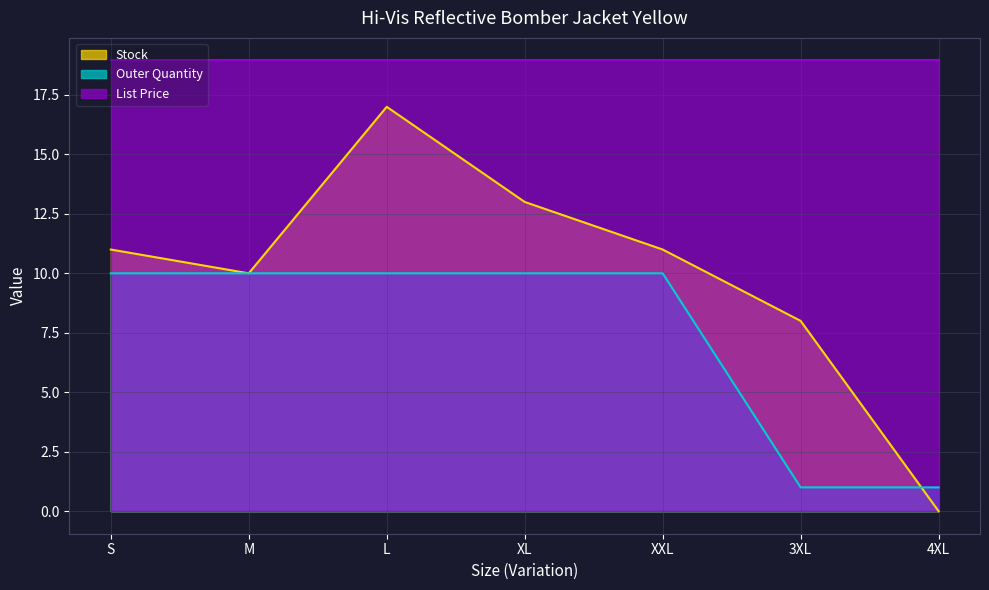

Rank the series by their maximum value, from lowest to highest.

Outer Quantity, Stock, List Price